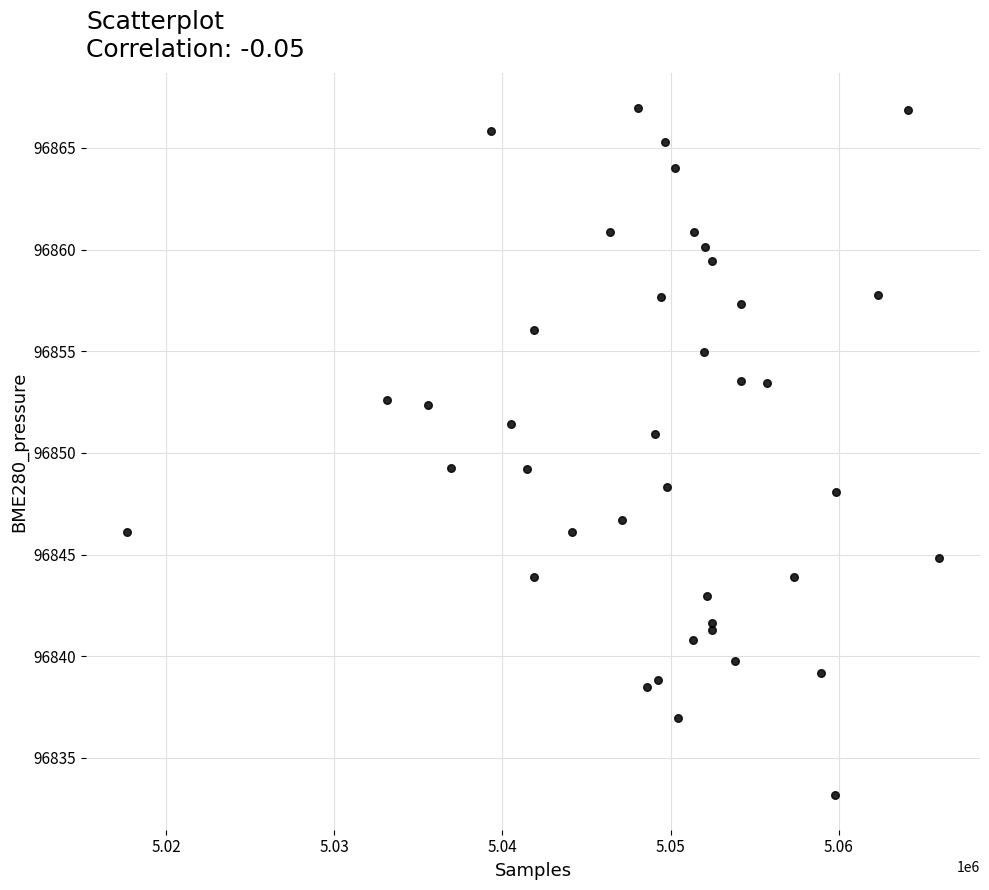

What is the range of Y values (max minus min)?

33.8